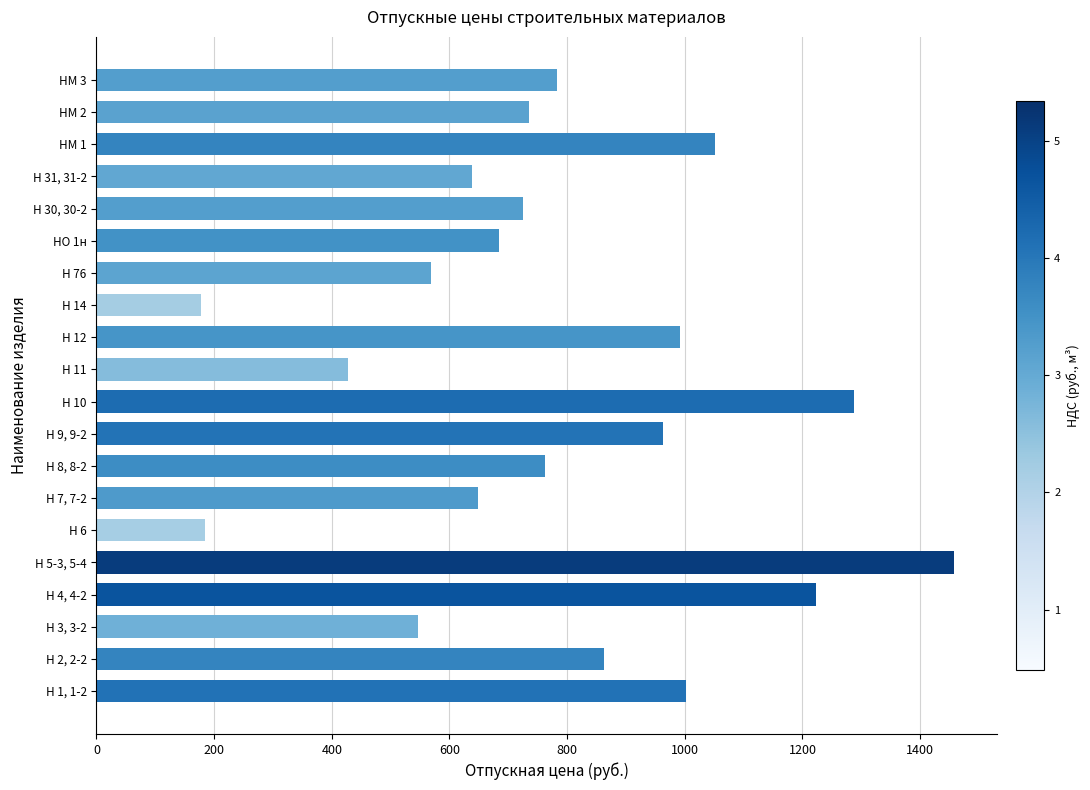

List the labels in order of value, smallest first.

Н 14, Н 6, Н 11, Н 3, 3-2, Н 76, Н 31, 31-2, Н 7, 7-2, НО 1н, Н 30, 30-2, НМ 2, Н 8, 8-2, НМ 3, Н 2, 2-2, Н 9, 9-2, Н 12, Н 1, 1-2, НМ 1, Н 4, 4-2, Н 10, Н 5-3, 5-4